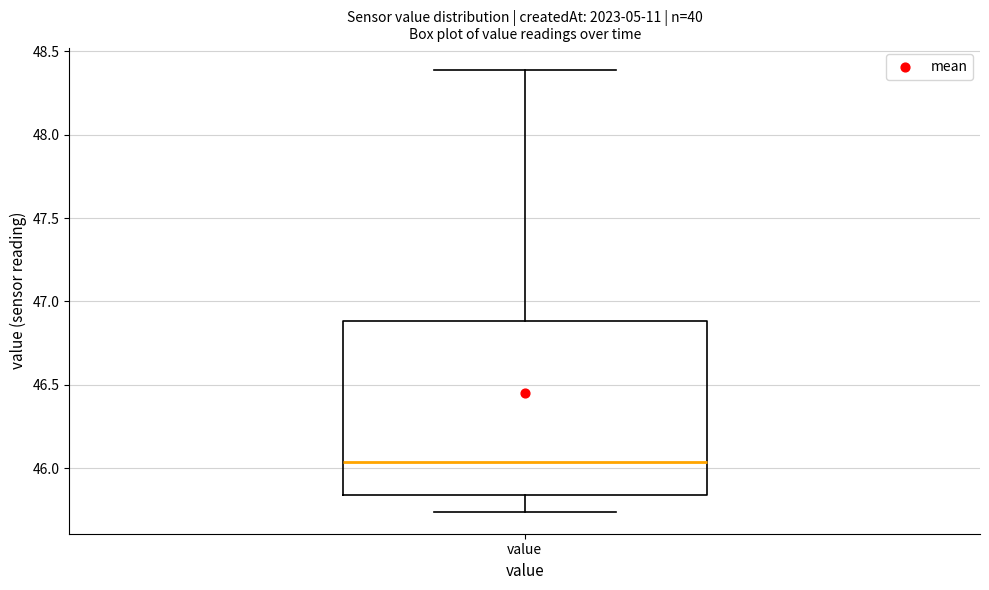

Where does the median line of the box for value sit on the y-axis? The values are not printed on the chart, so give them approximately, as read against the axis.

46.05